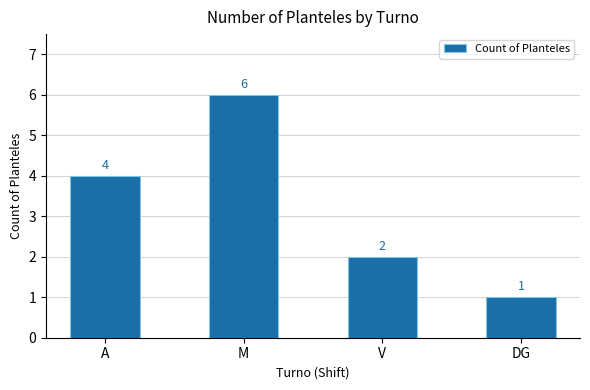

Rank the categories by value from lowest to highest.

DG, V, A, M